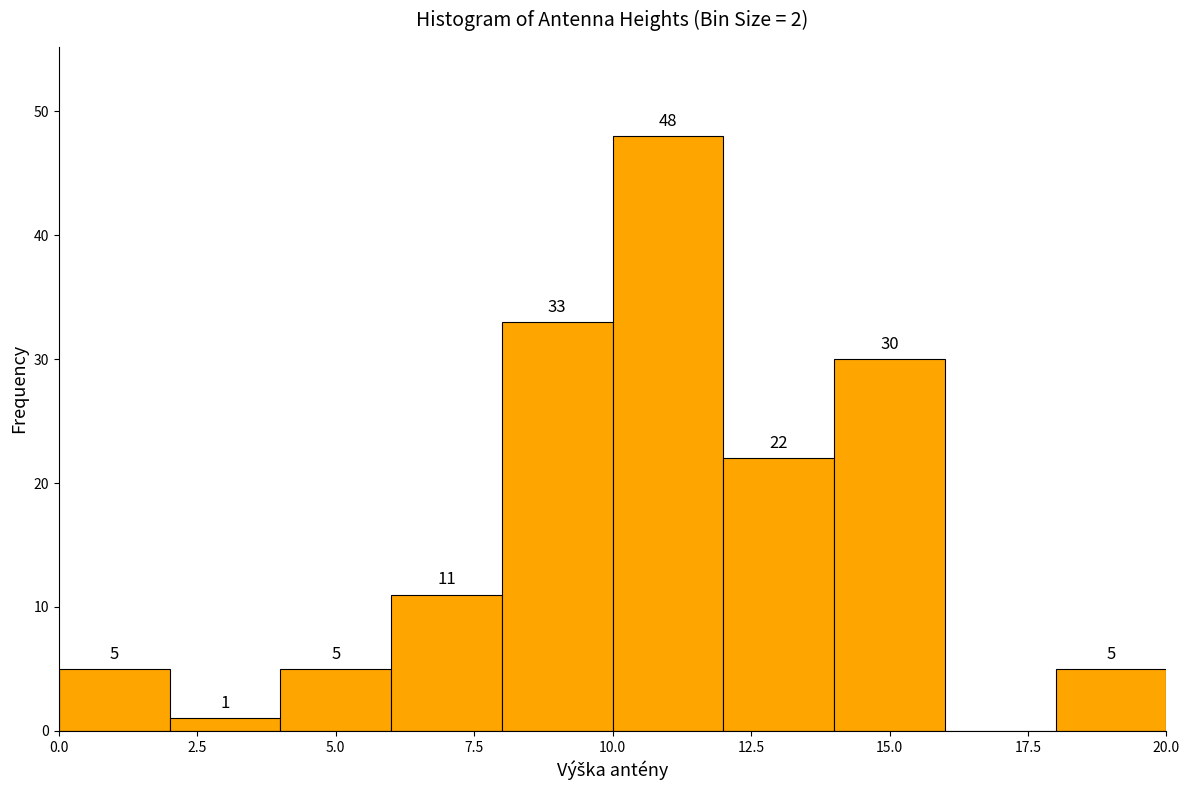

Over which range of the x-axis is the bar tallest?

10 to 12